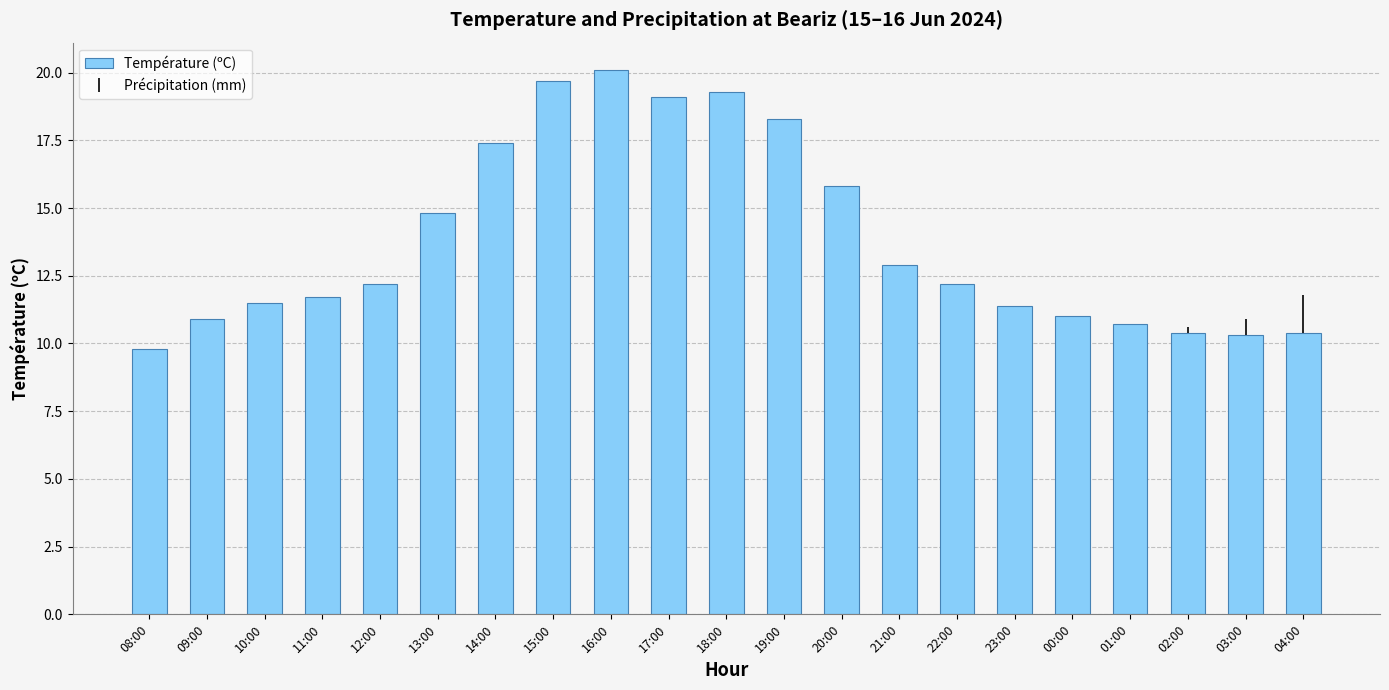

What position from the left is 08:00?

1